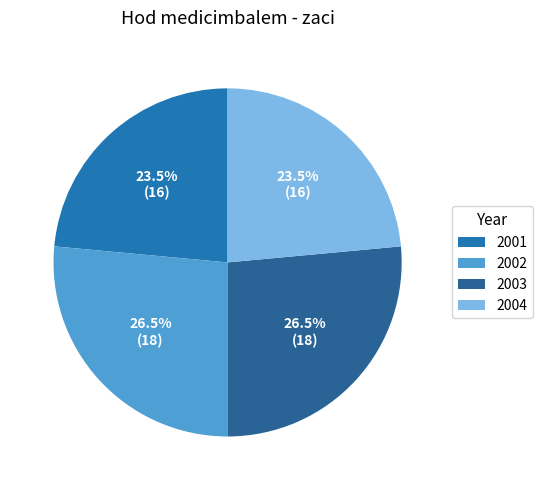

How many slices are in this pie chart?

4